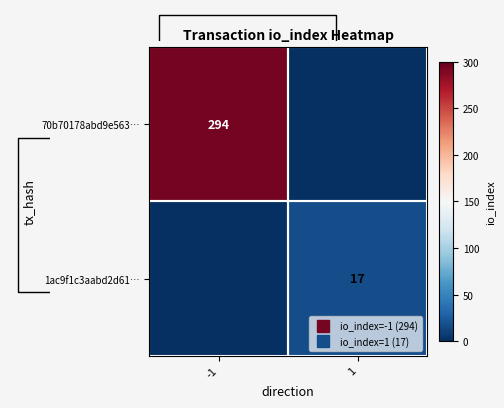

Which series has the largest total across all categories?

70b70178abd9e563…